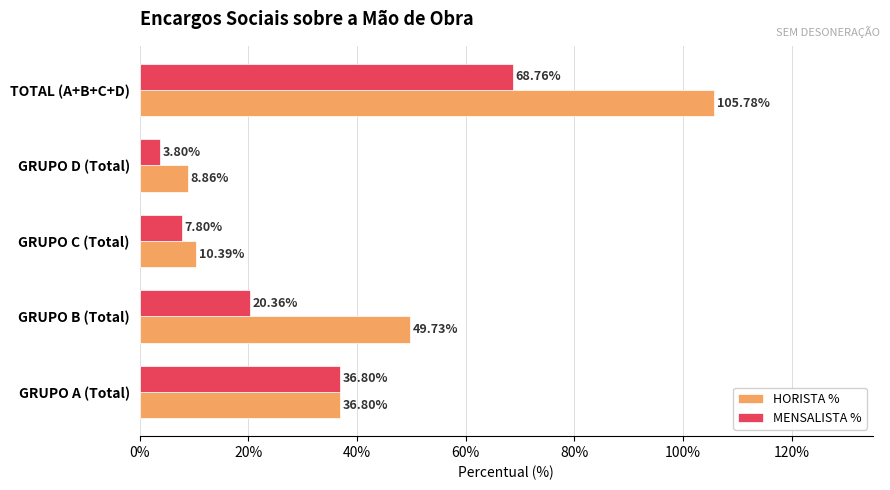

What are all the series names shown in the legend?

HORISTA %, MENSALISTA %